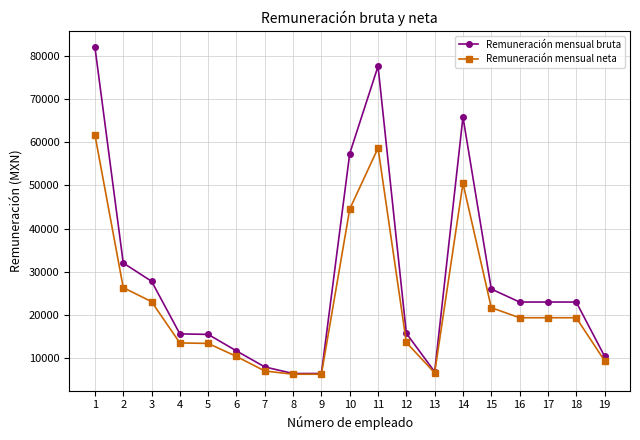

At which category is the sum across all series the highest?

1